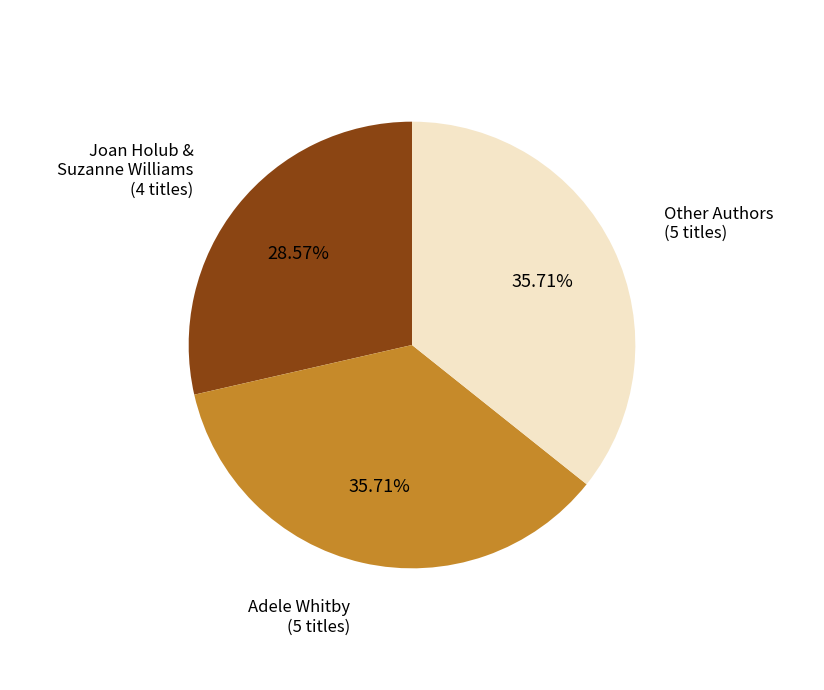

Approximately how many times larger is the value at Other Authors compared to Adele Whitby?

1.0